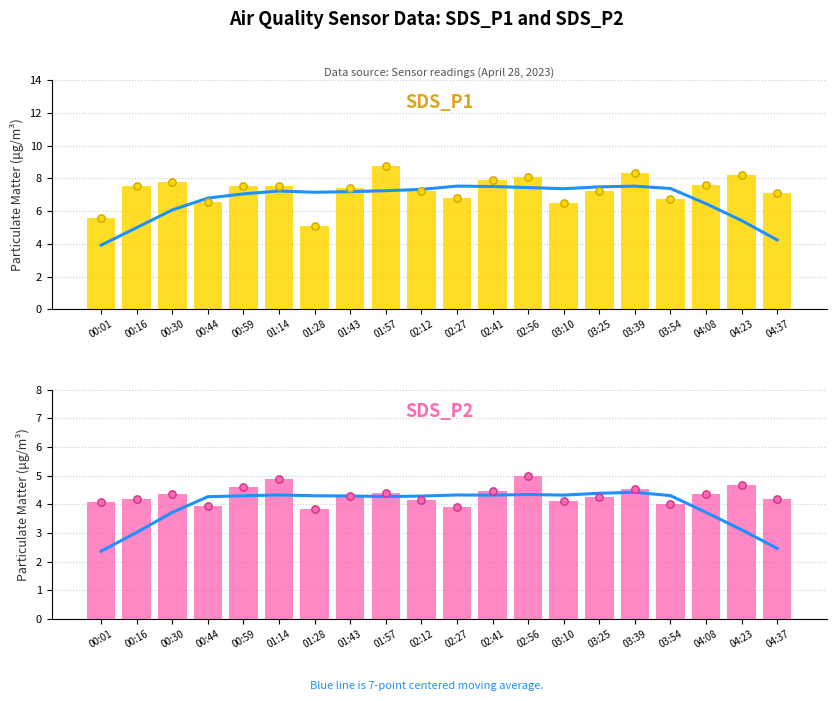

Which series has the largest Y range (max minus min)?

SDS_P1